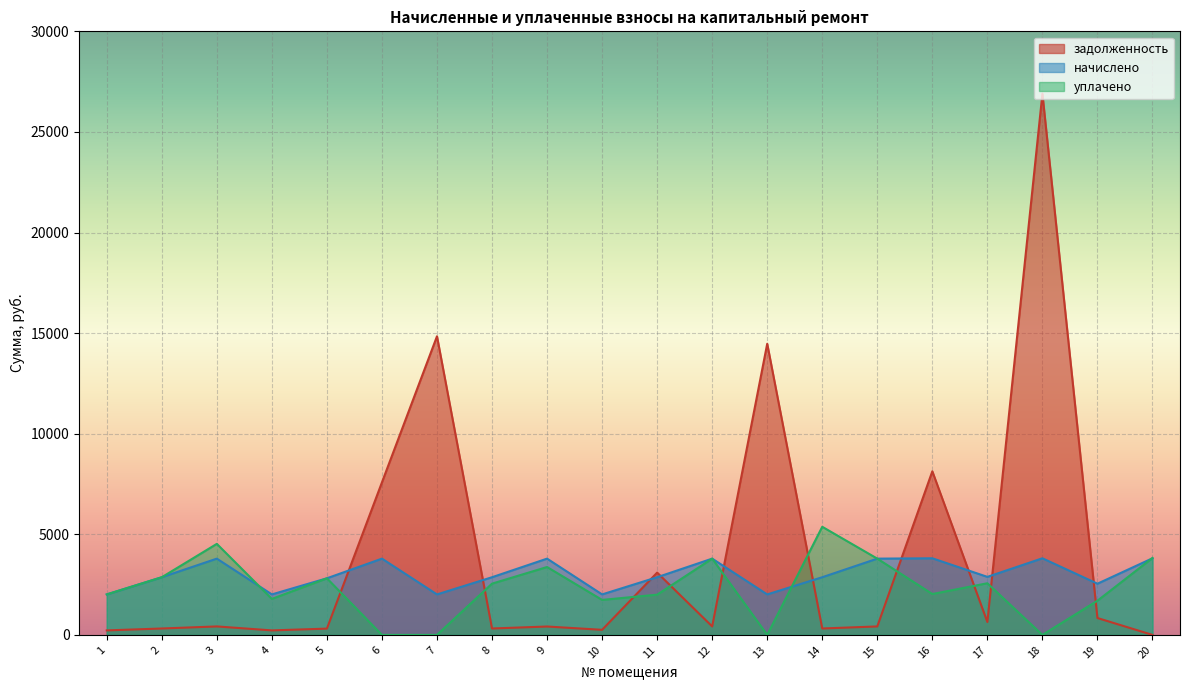

What is the value of the уплачено point at the 19th from the left?

1699.7